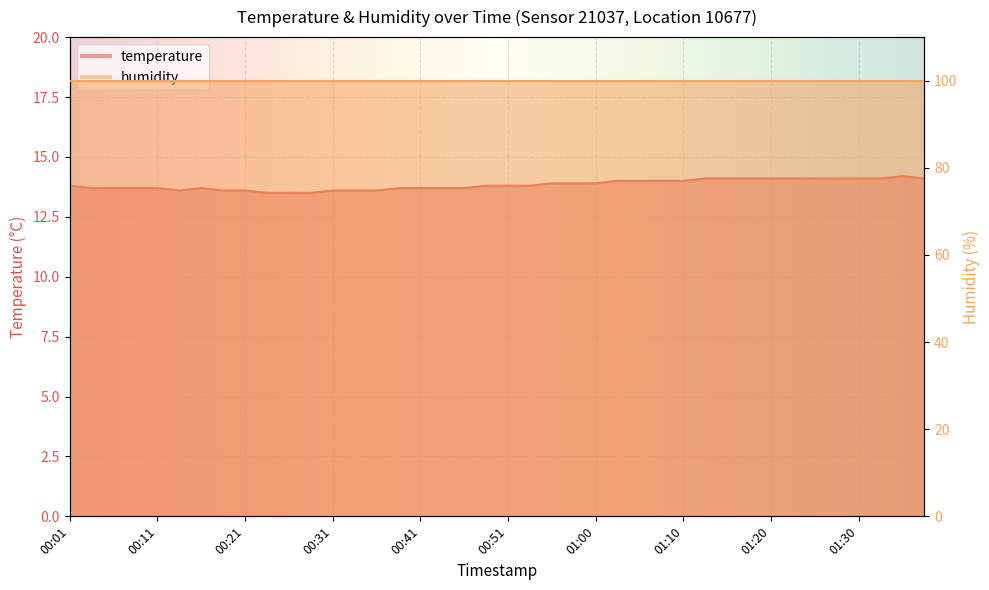

Rank the categories by value from highest to lowest.

01:35, 01:13, 01:15, 01:18, 01:20, 01:23, 01:25, 01:28, 01:30, 01:33, 01:38, 01:03, 01:05, 01:08, 01:10, 00:56, 00:58, 01:00, 00:01, 00:48, 00:51, 00:53, 00:04, 00:06, 00:09, 00:11, 00:16, 00:38, 00:41, 00:43, 00:46, 00:14, 00:18, 00:21, 00:31, 00:33, 00:36, 00:23, 00:26, 00:28